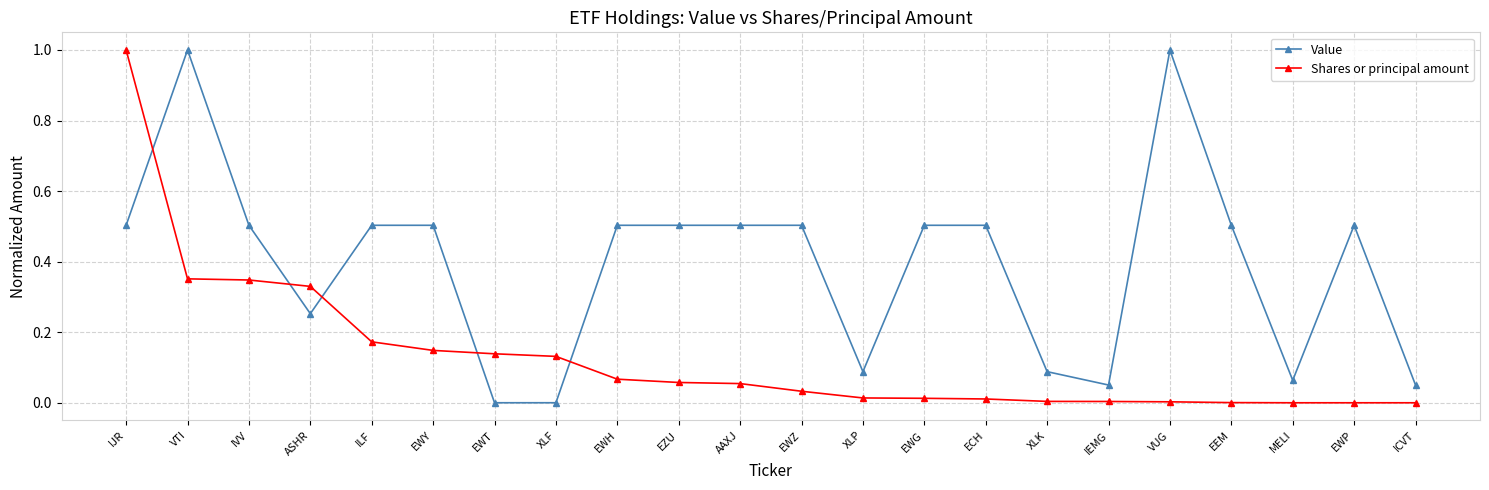

Rank the series by their average value, from lowest to highest.

Shares or principal amount, Value